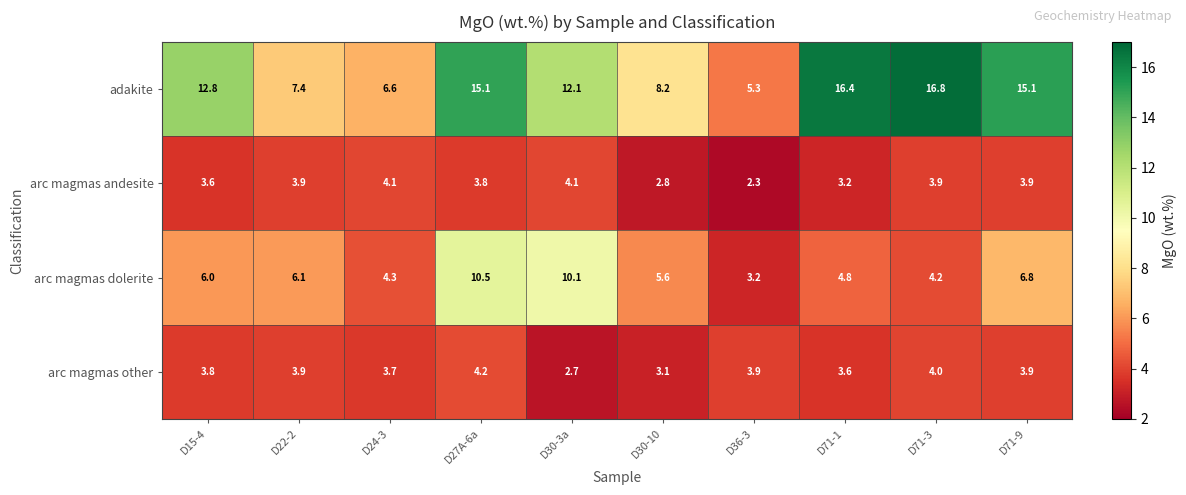

Is it true that arc magmas dolerite equals 3.9 at D22-2?

False